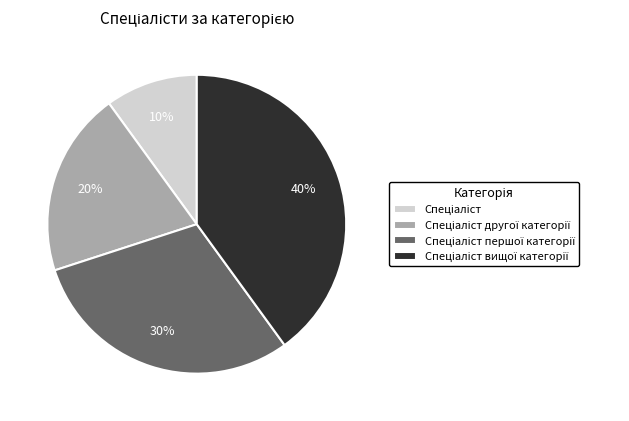

To the nearest percent, what is the average slice percentage?

25%